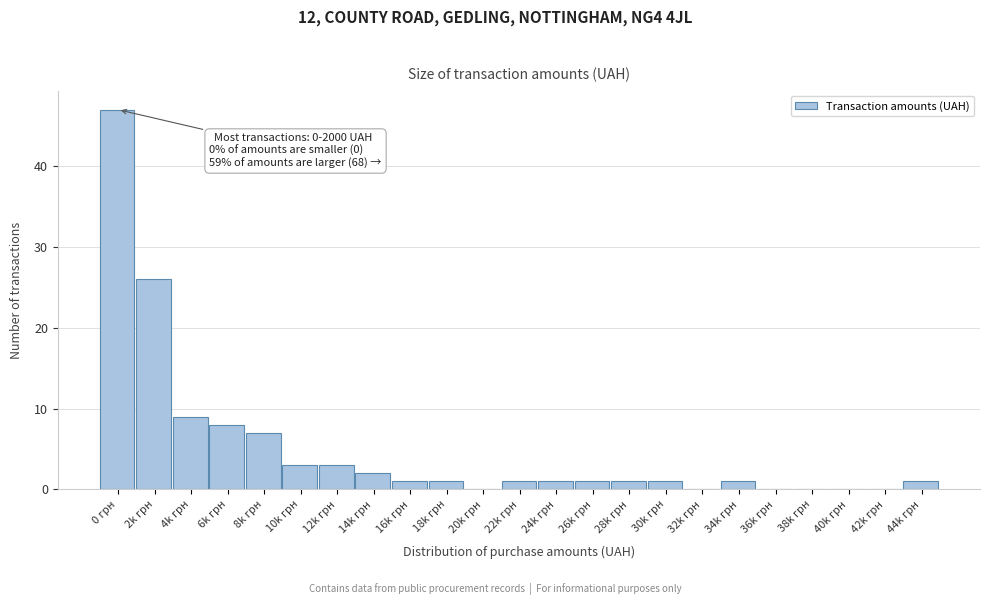

The chart shows a value of 1 at 34k грн. True or false?

True